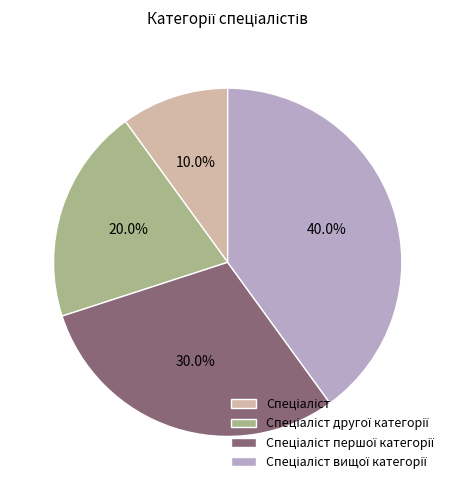

Is there a majority slice in this chart?

No